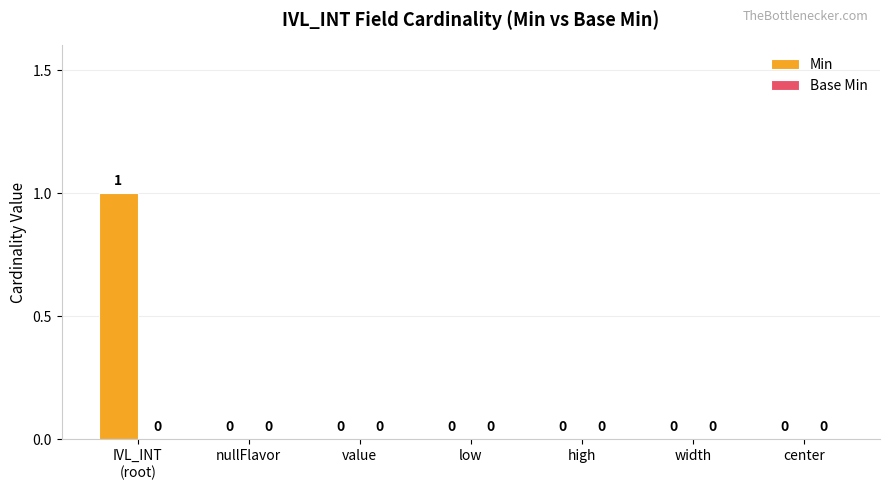

Are the bars horizontal?

No